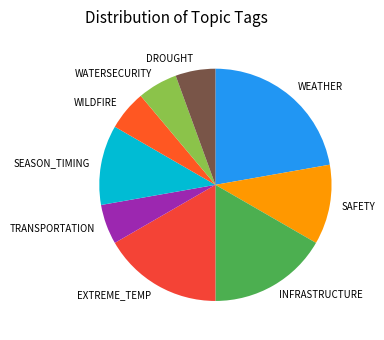

Do SAFETY and EXTREME_TEMP together represent more than half of the pie?

No